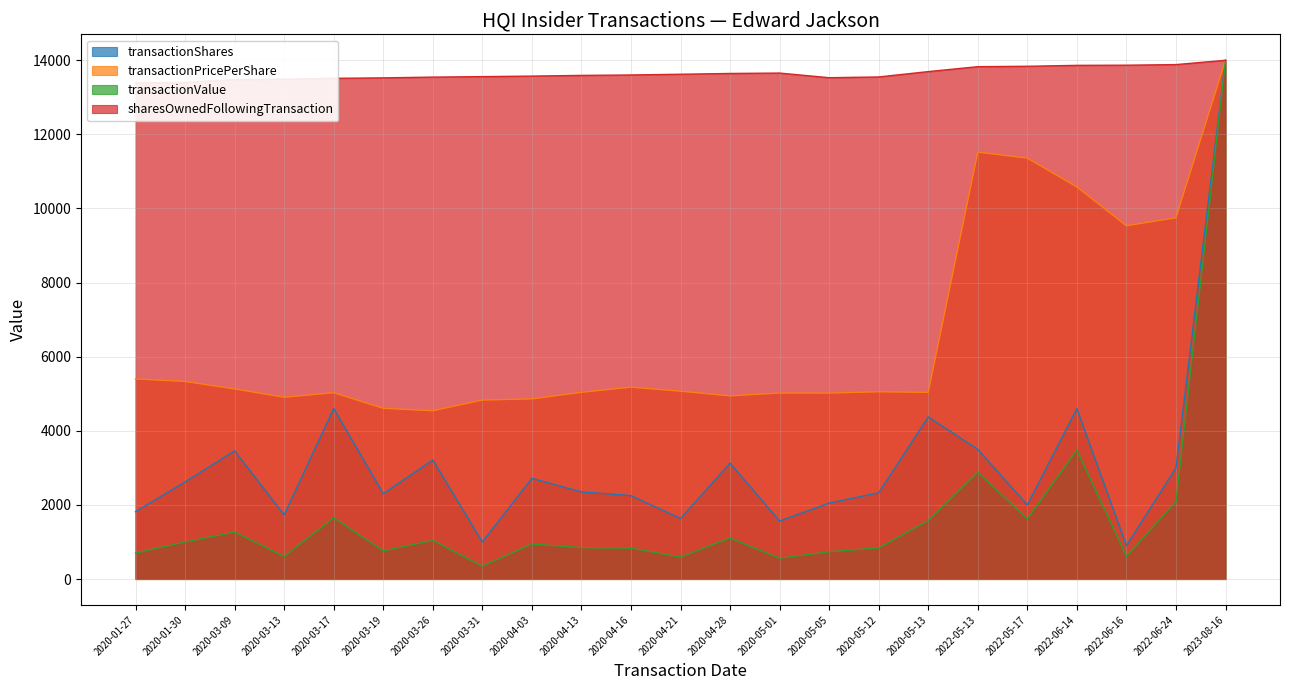

The value of transactionValue at 2020-05-01 is 852.7. True or false?

False